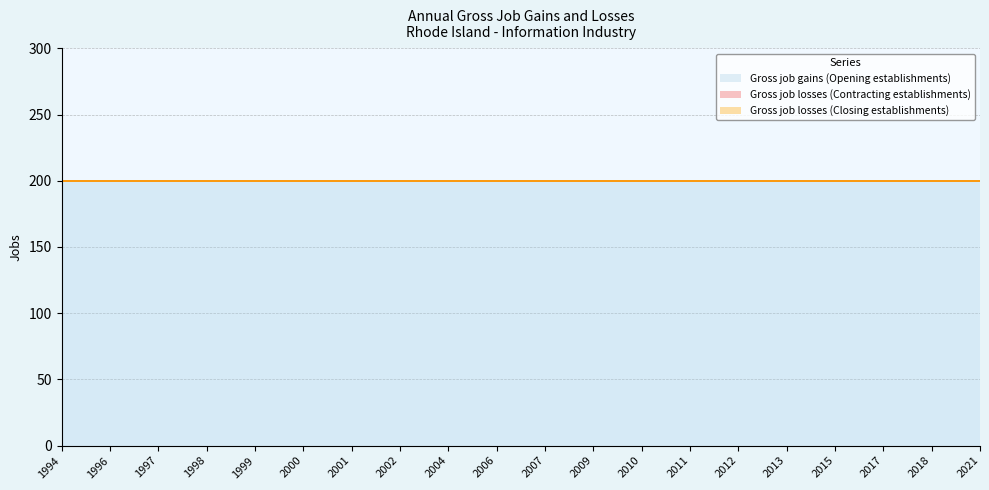

At which label does Gross job losses (Contracting establishments) reach its peak?

1994